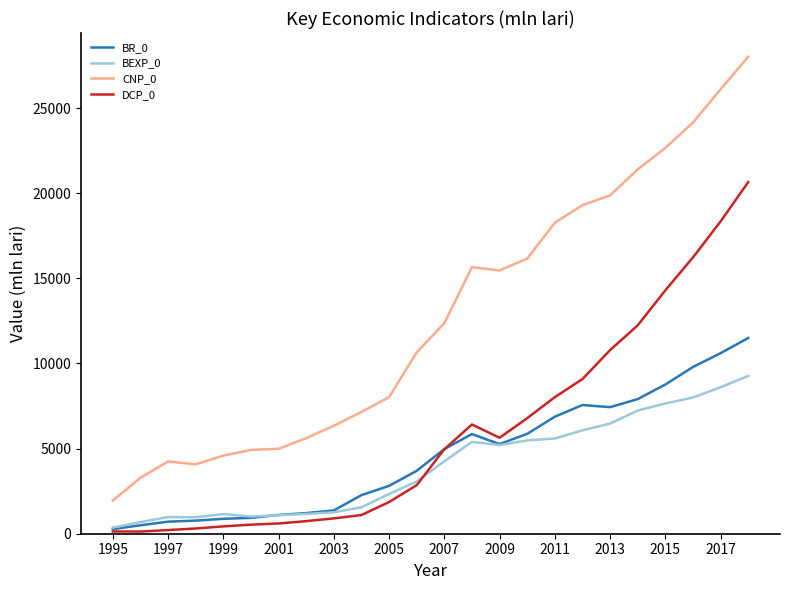

What is the minimum value for CNP_0?

1949.8